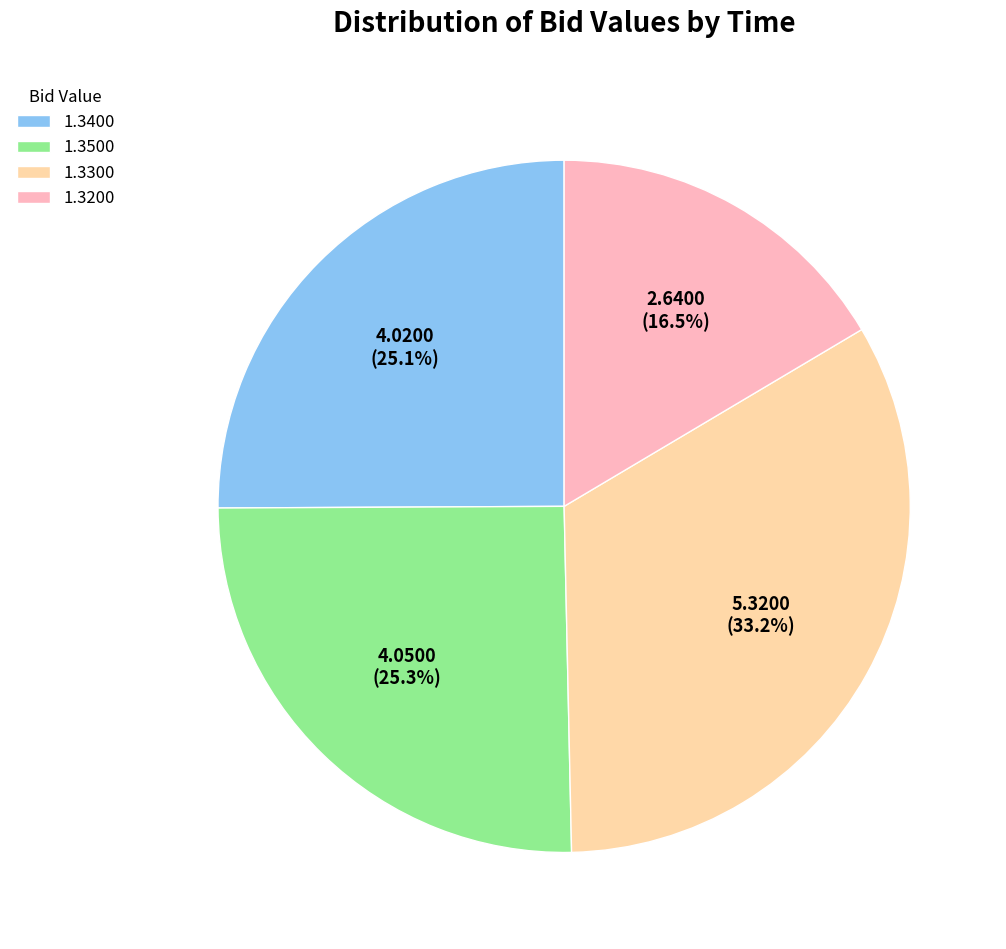

How much of the chart is everything except 1.3500?

74.7%